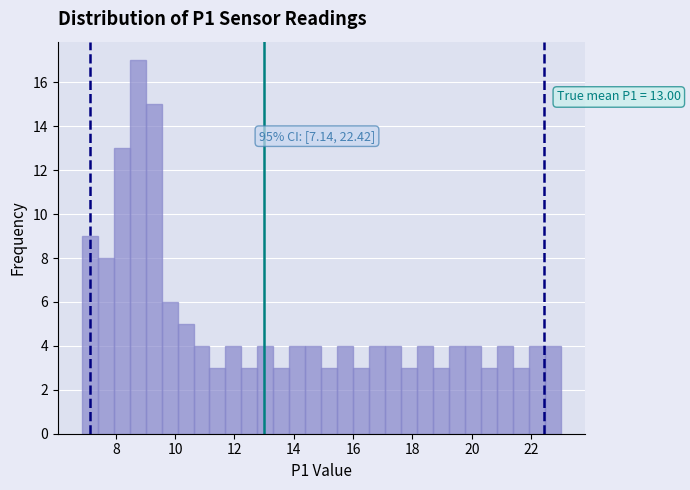

Around what value on the x-axis is the tallest bar? Give the approximate position of its centre, as read against the axis.

8.8